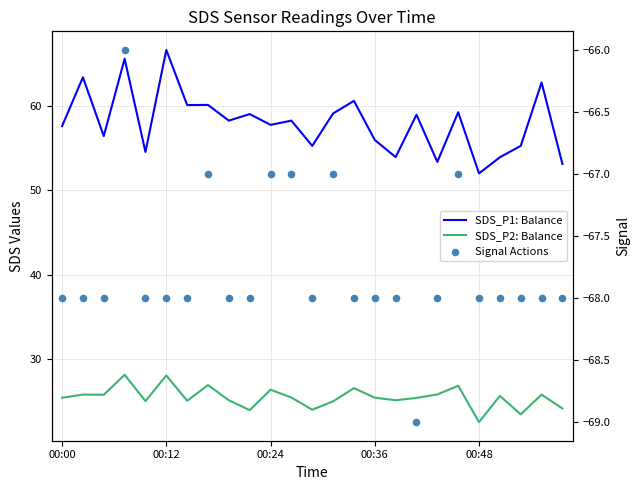

Which series reaches the maximum Y coordinate?

SDS_P1: Balance